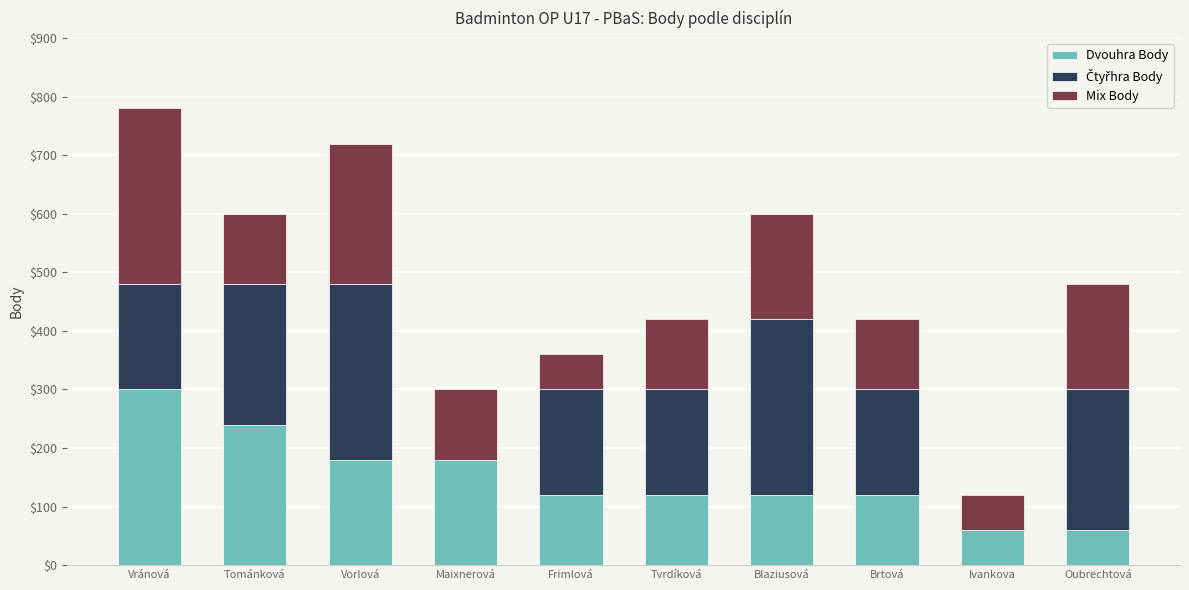

What is the approximate value of Dvouhra Body at Brtová?

120